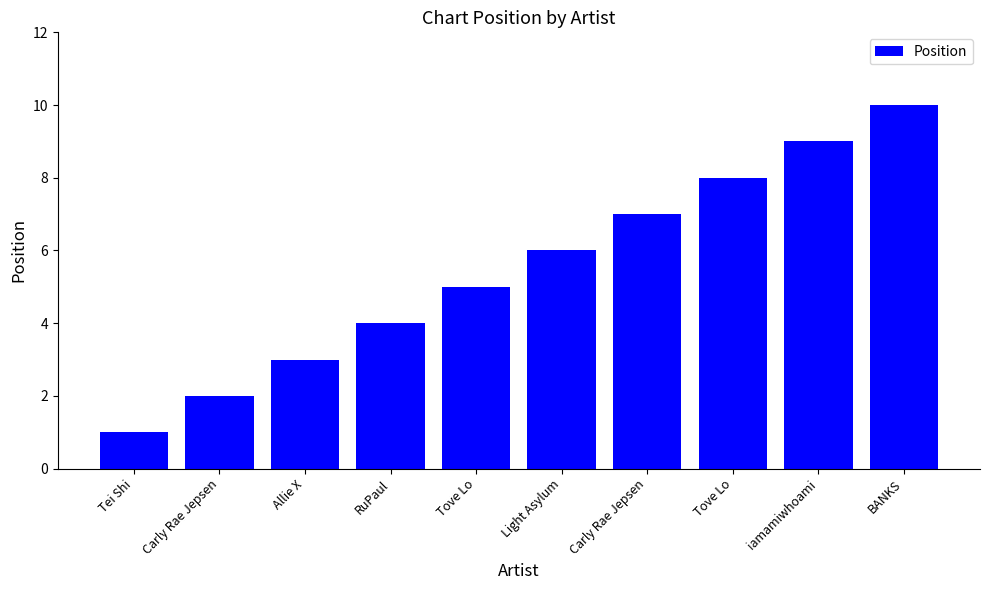

List the labels in order of value, largest first.

BANKS, iamamiwhoami, Tove Lo, Carly Rae Jepsen, Light Asylum, Tove Lo, RuPaul, Allie X, Carly Rae Jepsen, Tei Shi